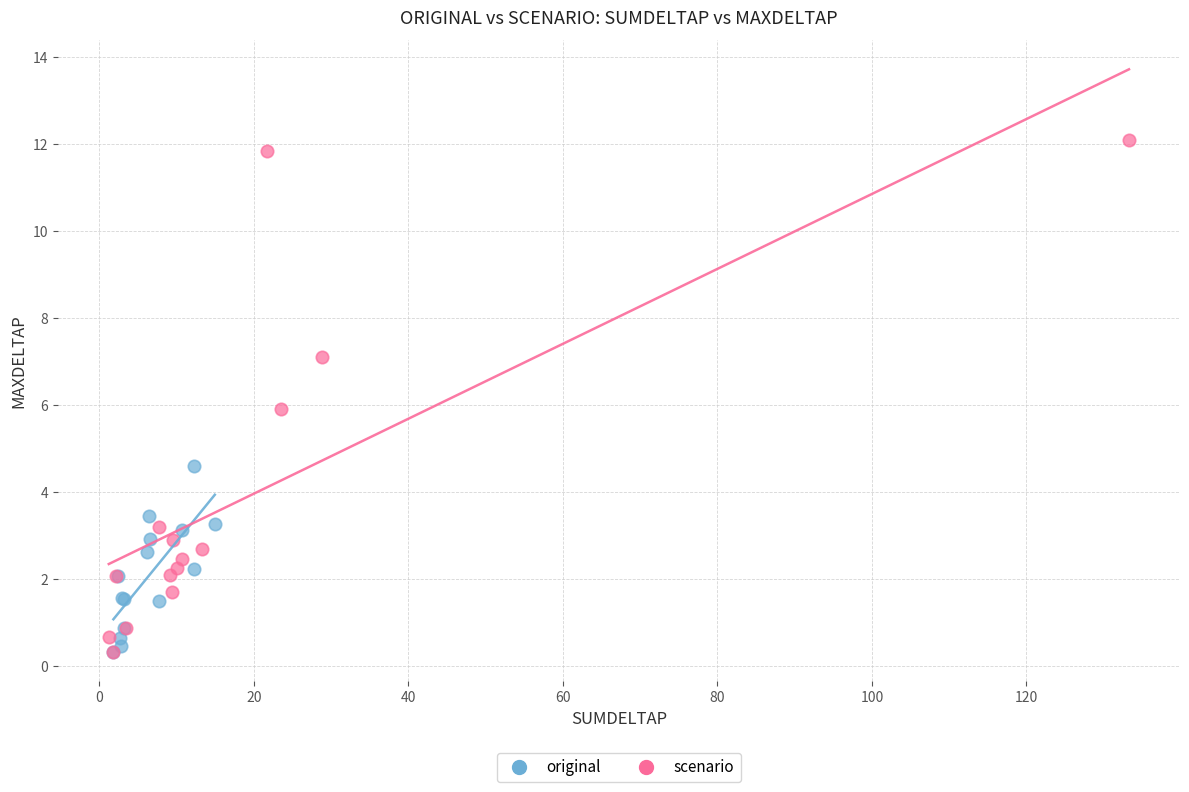

Which series reaches the maximum Y coordinate?

scenario